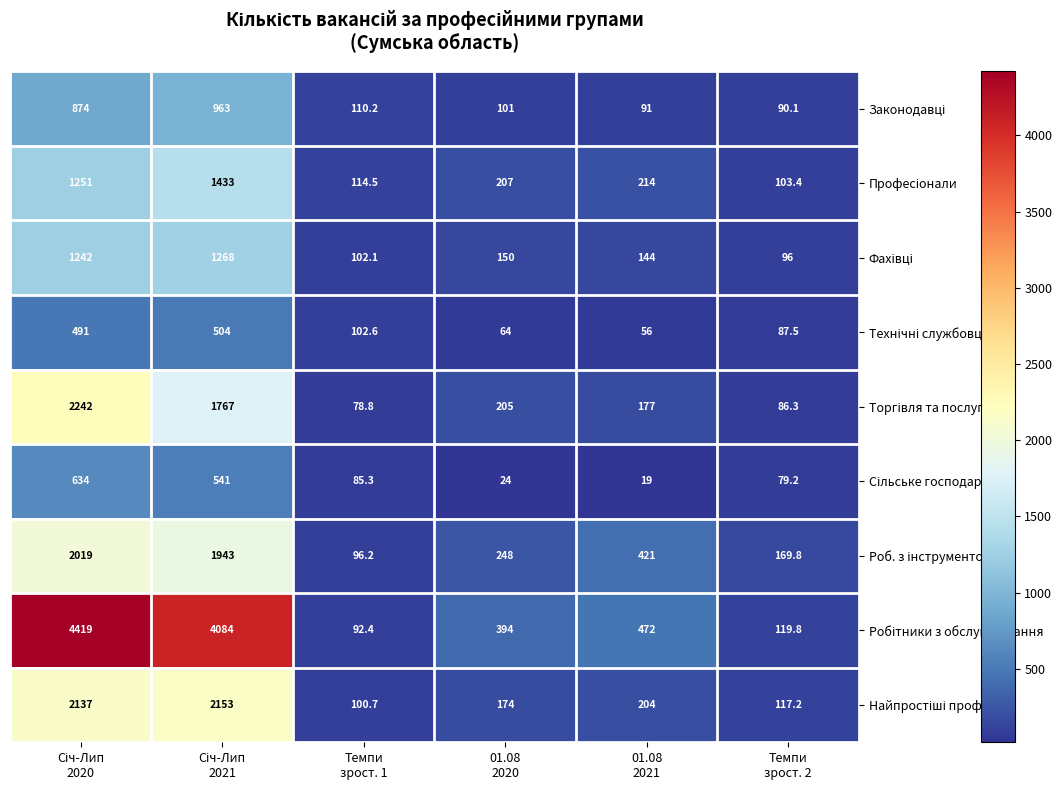

What is the smallest value displayed?

19.0